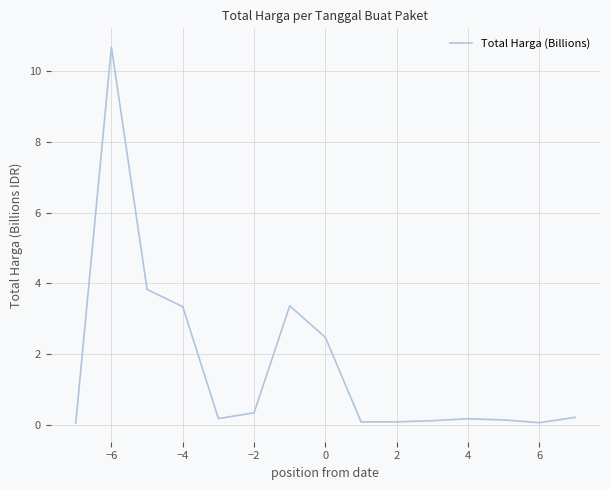

What is the maximum value shown in the chart?

10.7